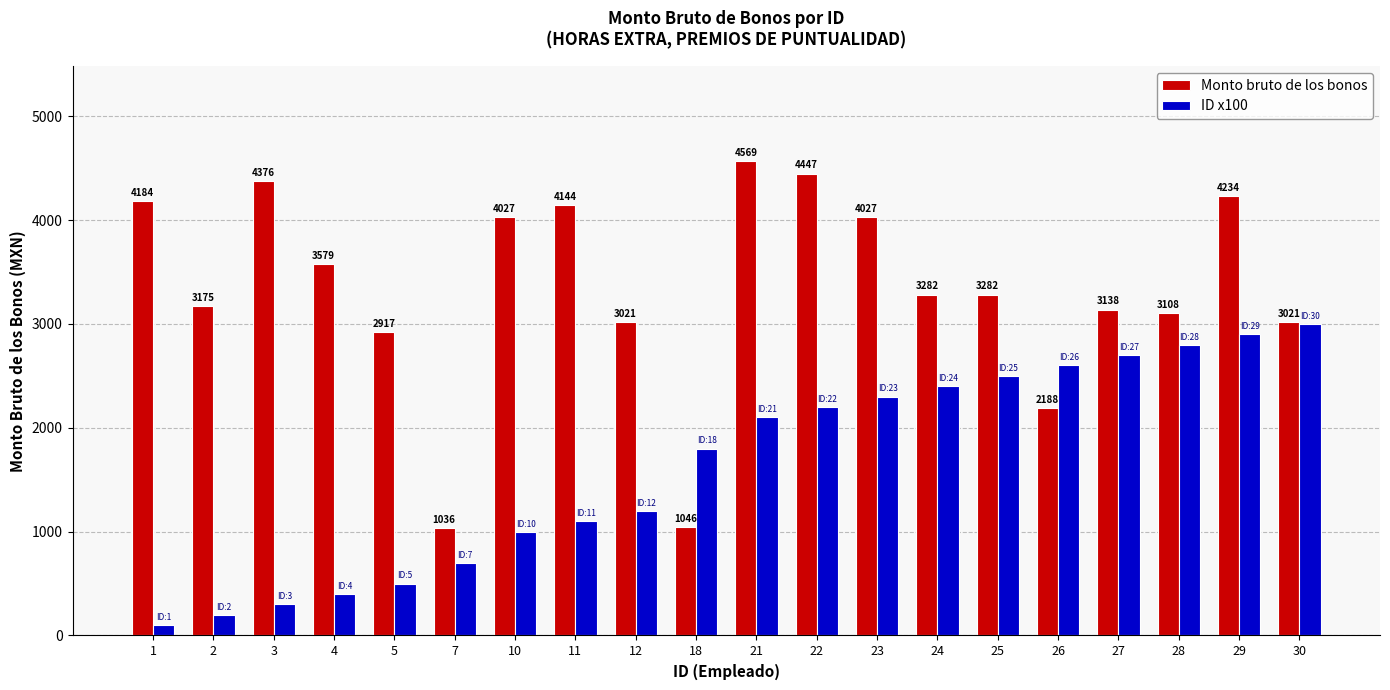

At which category does the chart reach its peak across all series?

21